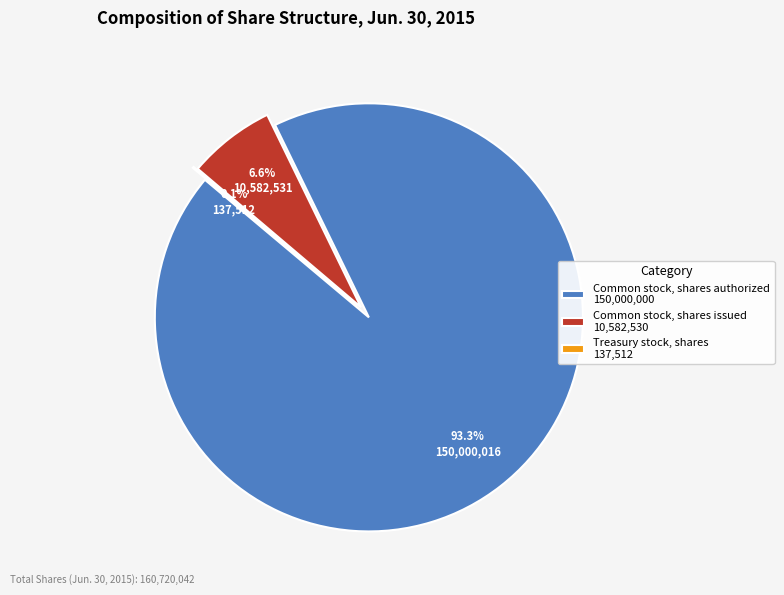

How many slices are in this pie chart?

3